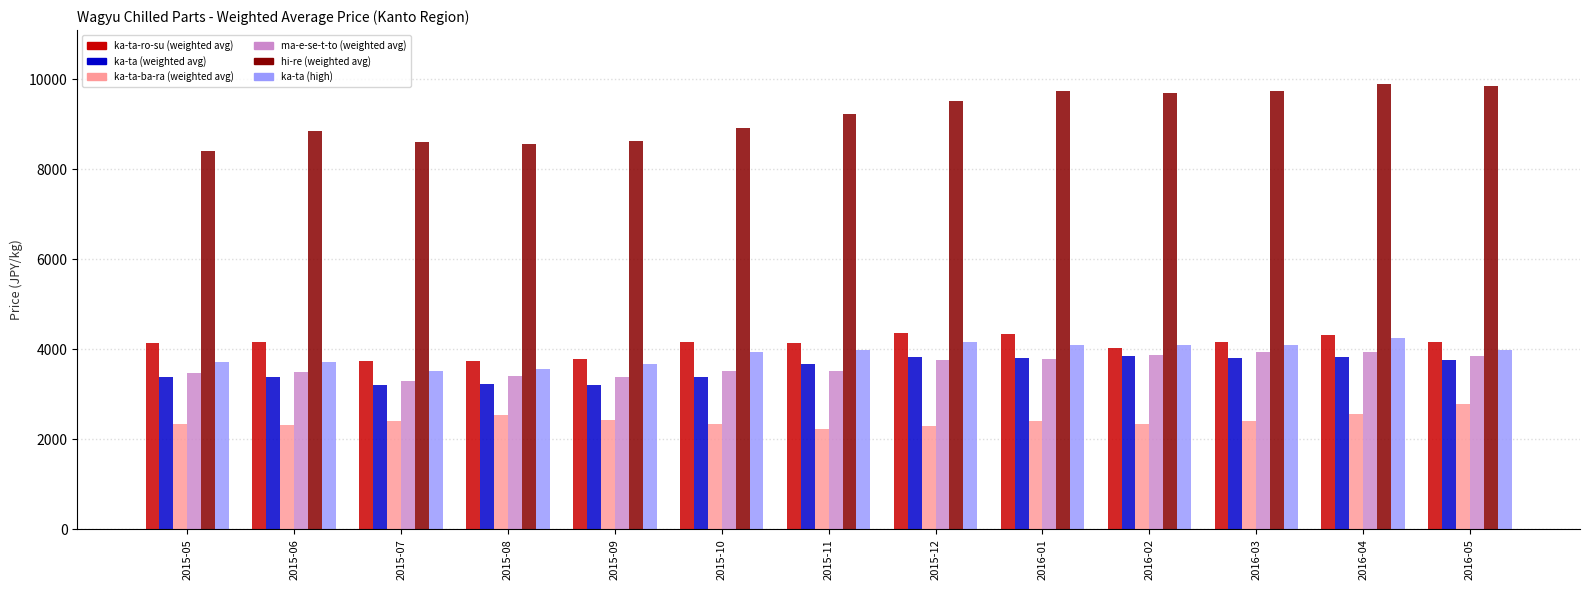

How many bars are there in total?

78